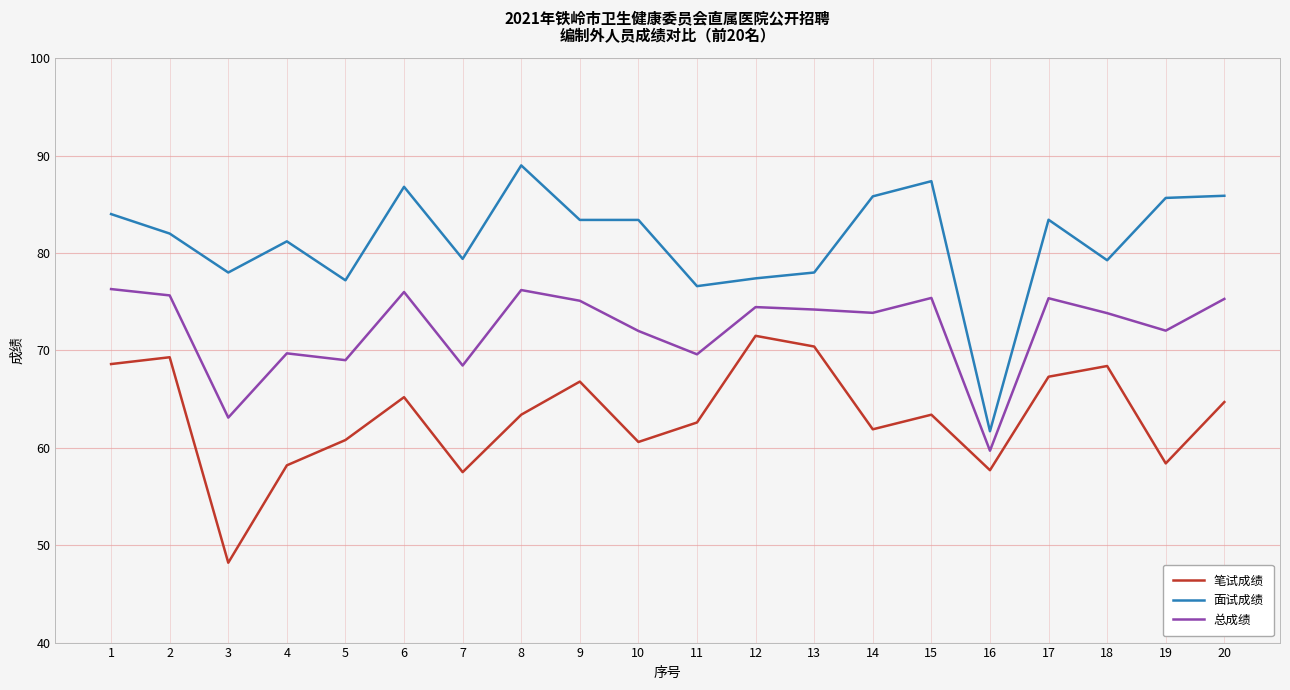

Read the 面试成绩 value at 18.

79.3